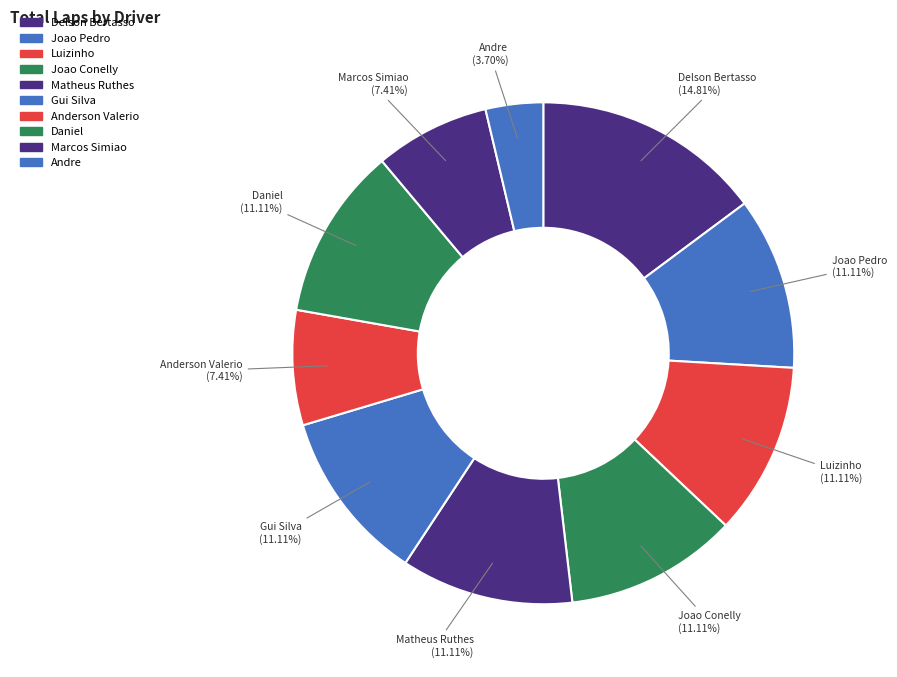

What is the smallest slice in the pie chart?

Andre